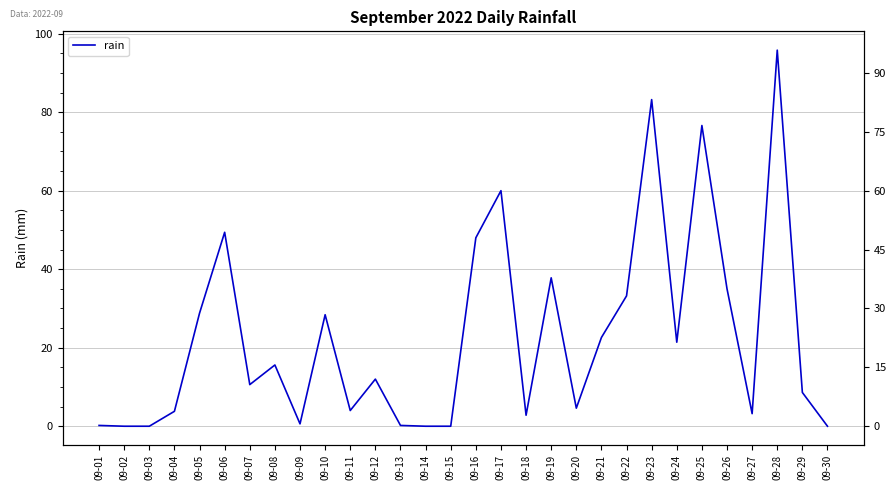

Where does the data first go above 12?

09-05